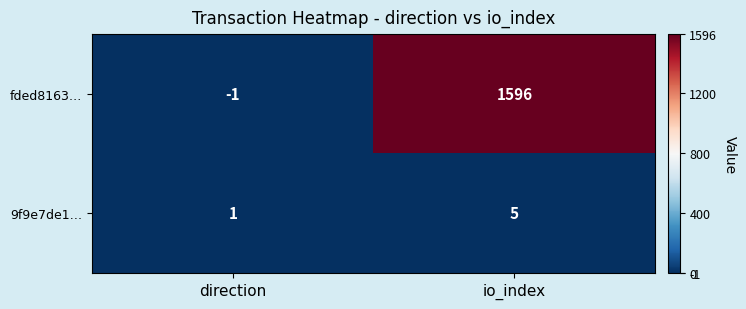

Rank the series by their maximum value, from lowest to highest.

9f9e7de1…, fded8163…